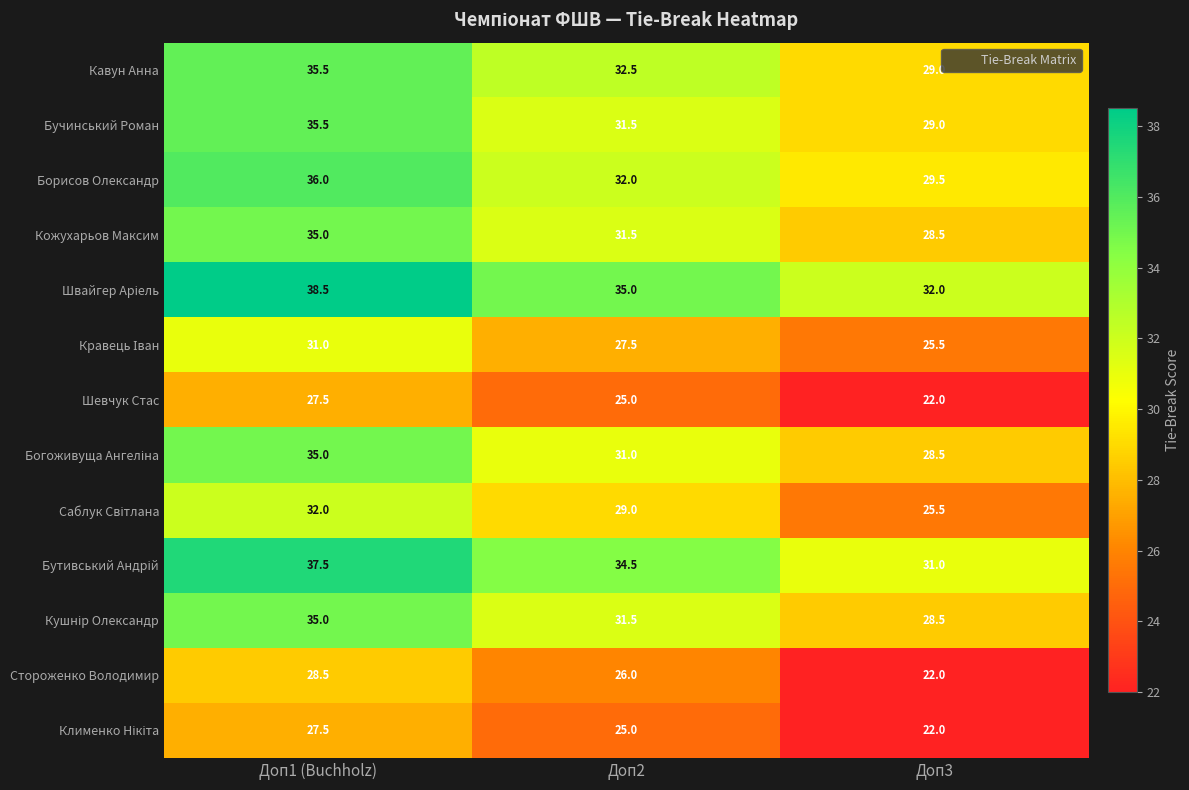

What is the difference between the Кавун Анна values at Доп3 and Доп2?

3.5